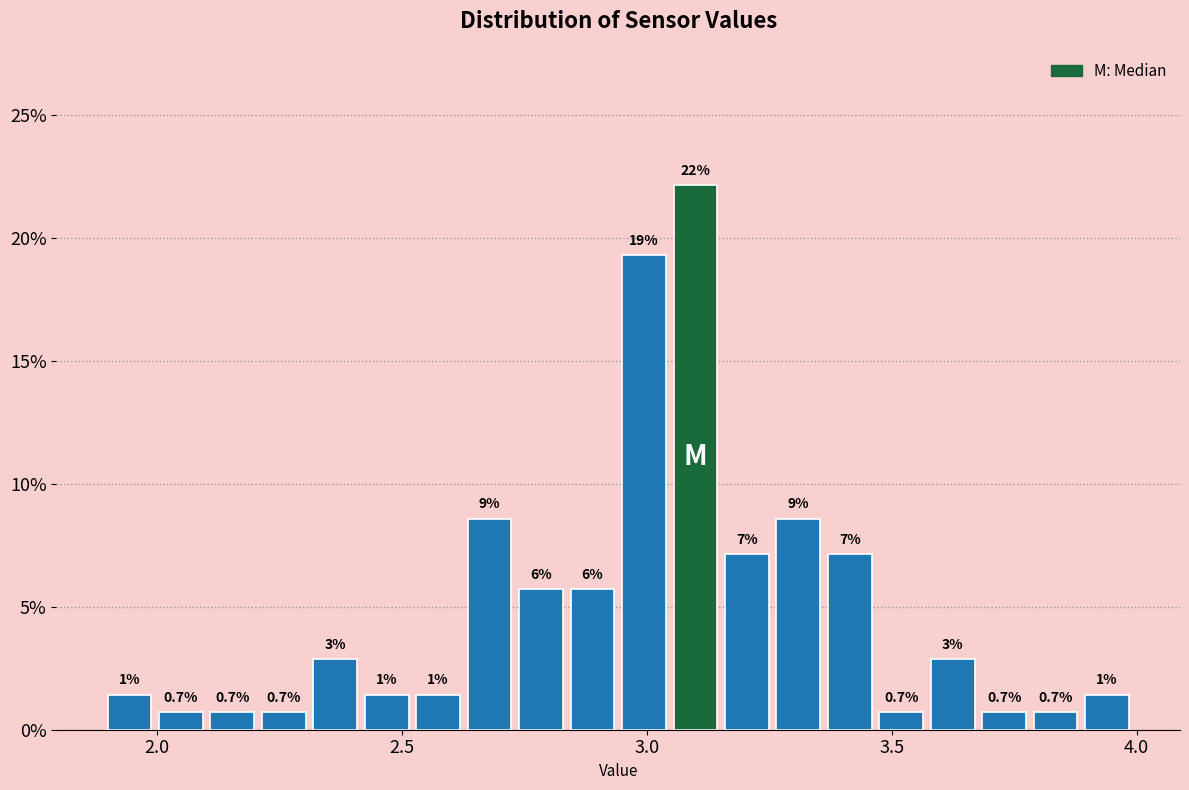

Read against the x-axis, roughly where is the centre of the tallest bar?

3.10